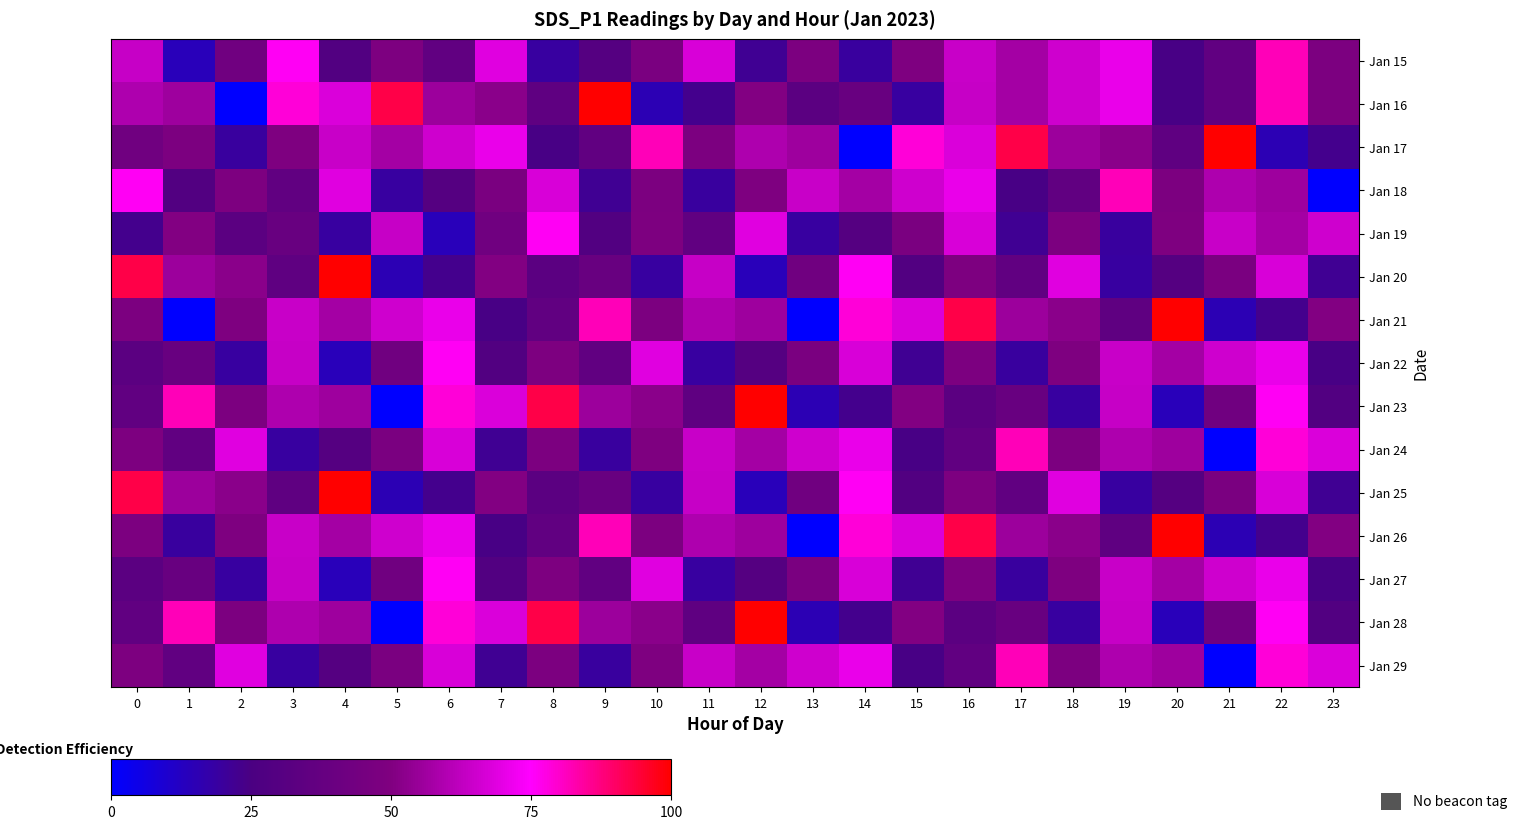

What is the total value across all series at 5?

624.0